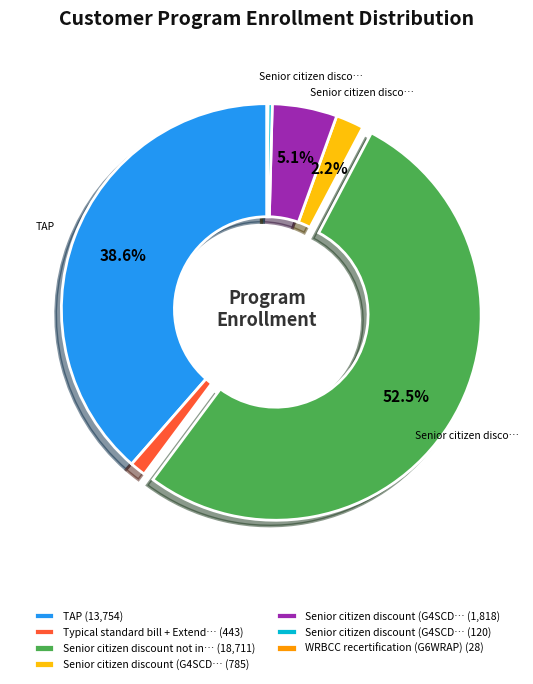

Is Senior citizen discount not in… (18,711) the majority of the pie?

Yes